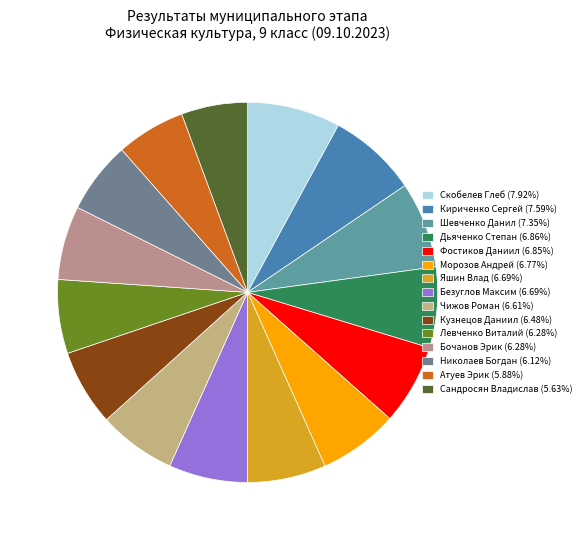

How many slices are in this pie chart?

15